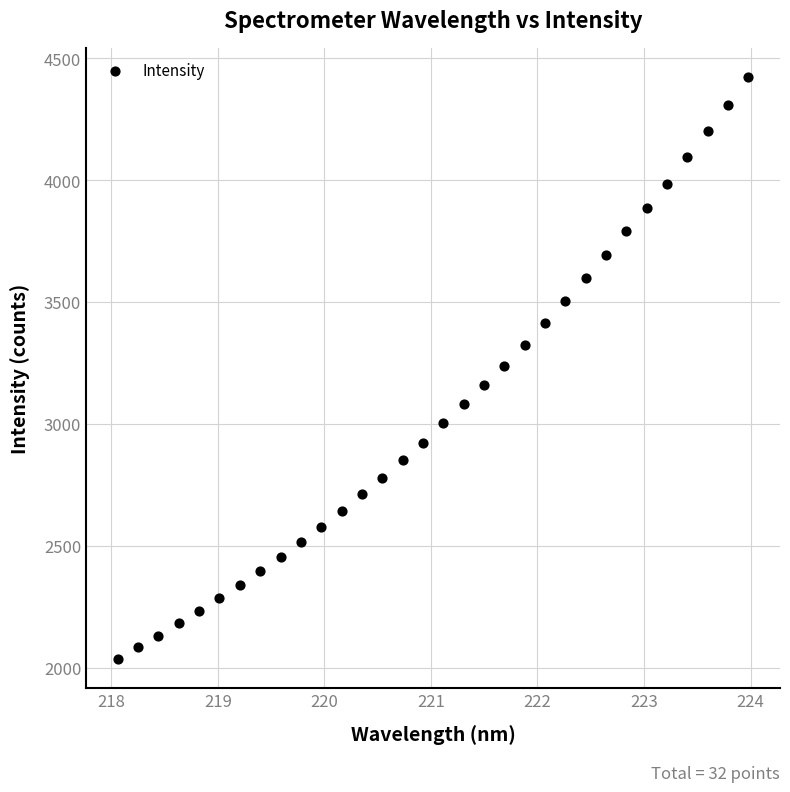

What is the range of X values (max minus min)?

5.9